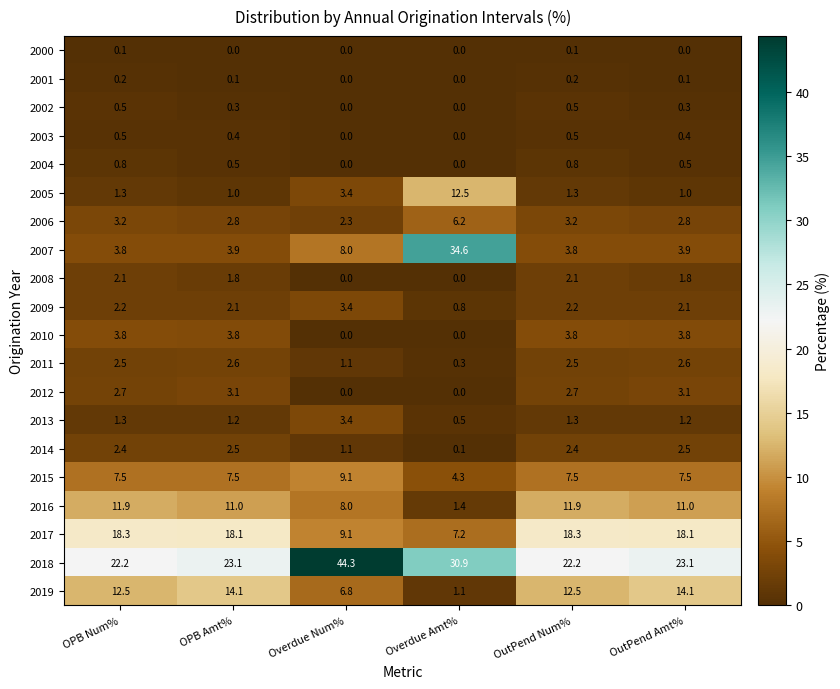

What is the approximate value of 2011 at OutPend Amt%?

2.6